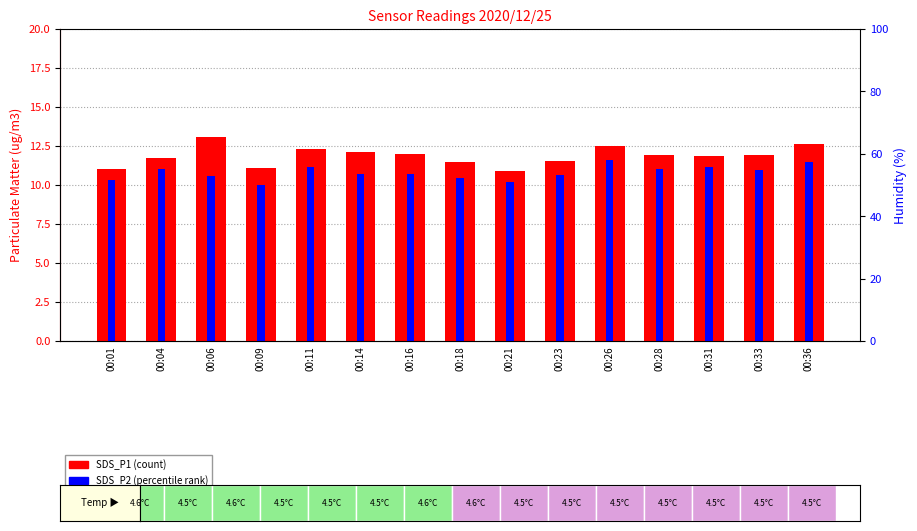

What is the value of the SDS_P1 bar at the 9th from the left?

10.9